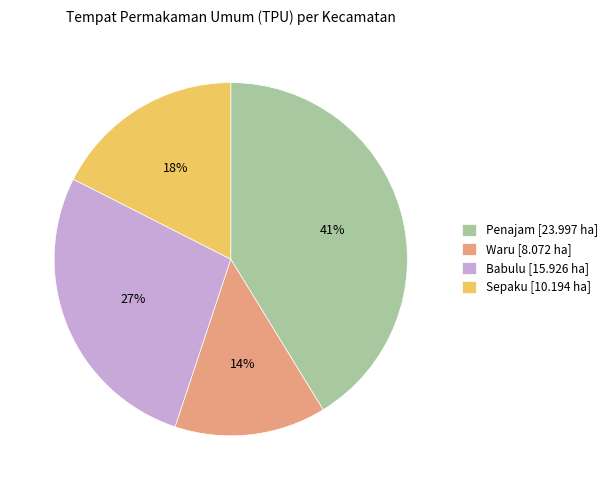

To the nearest percent, what is the difference between the largest and smallest slice percentages?

27%